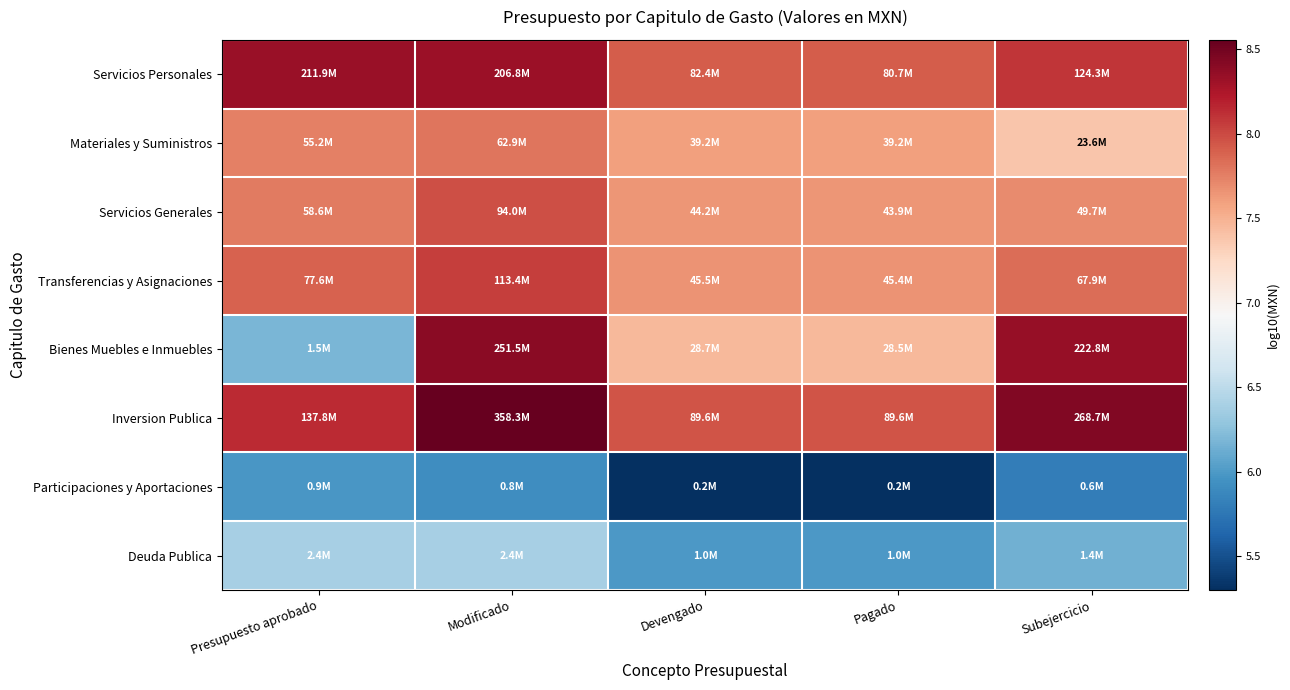

Between Pagado and Presupuesto aprobado, which is larger?

Presupuesto aprobado